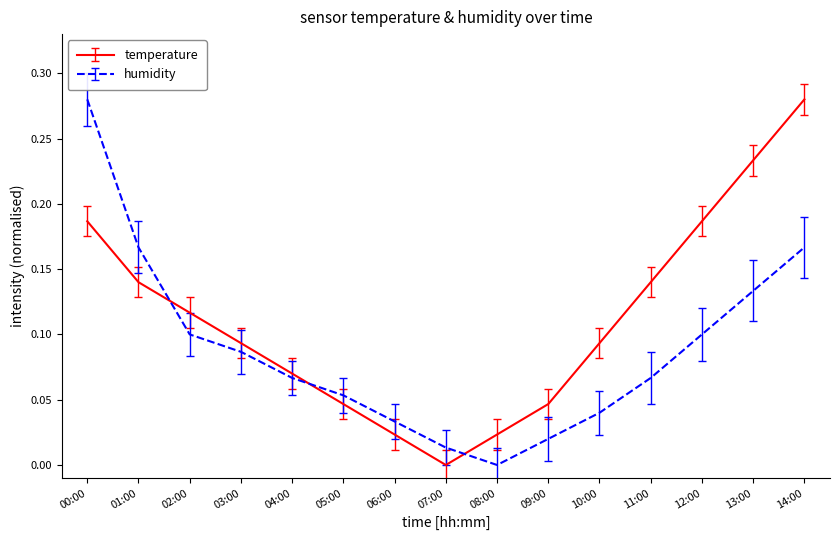

Count the number of categories in the chart.

15